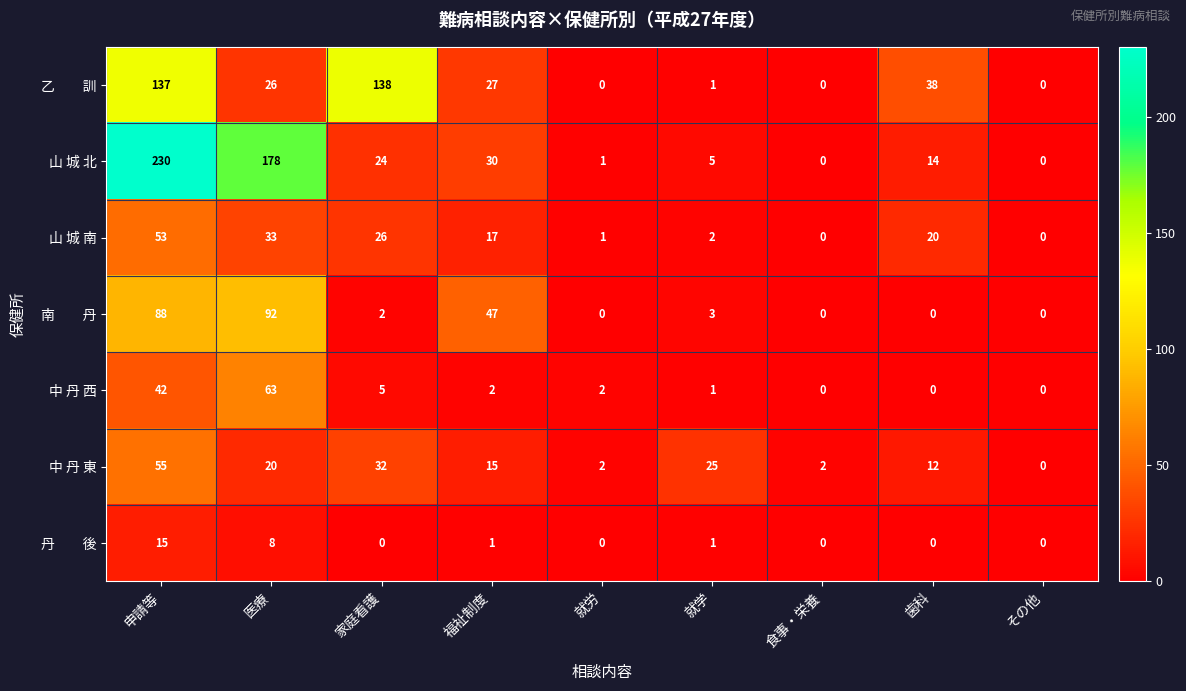

How many values in 中 丹 西 are above zero?

6